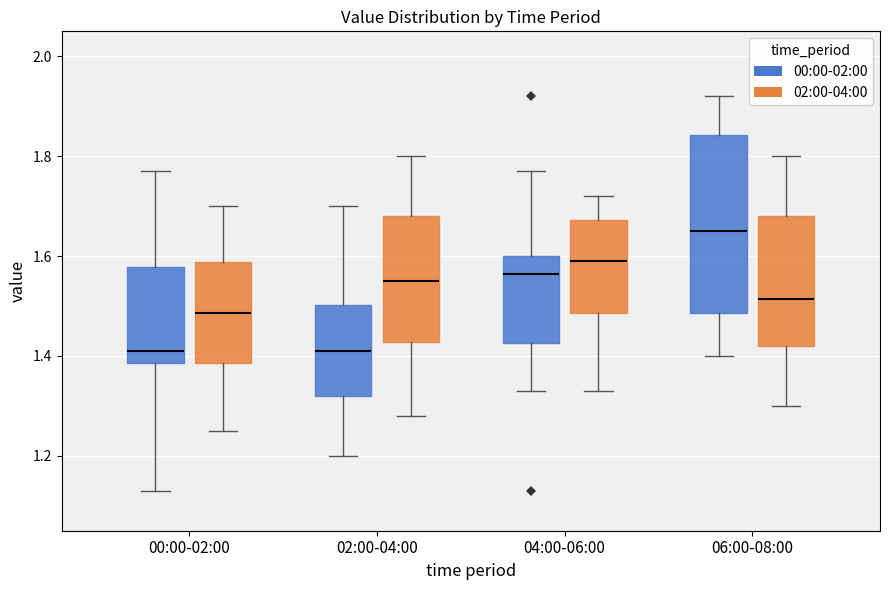

Reading left to right, transcribe this box plot: for each box, give where its median line is, the range the box spans, and where its two whiskers end, as read against the y-axis. The values are not printed on the chart, so give them approximately, as read against the axis.

00:00-02:00 (00:00-02:00): median 1.42, box 1.38 to 1.58, whiskers 1.14 to 1.78
00:00-02:00 (02:00-04:00): median 1.48, box 1.38 to 1.58, whiskers 1.26 to 1.70
02:00-04:00 (00:00-02:00): median 1.42, box 1.32 to 1.50, whiskers 1.20 to 1.70
02:00-04:00 (02:00-04:00): median 1.56, box 1.42 to 1.68, whiskers 1.28 to 1.80
04:00-06:00 (00:00-02:00): median 1.56, box 1.42 to 1.60, whiskers 1.34 to 1.78
04:00-06:00 (02:00-04:00): median 1.60, box 1.48 to 1.68, whiskers 1.34 to 1.72
06:00-08:00 (00:00-02:00): median 1.66, box 1.48 to 1.84, whiskers 1.40 to 1.92
06:00-08:00 (02:00-04:00): median 1.52, box 1.42 to 1.68, whiskers 1.30 to 1.80